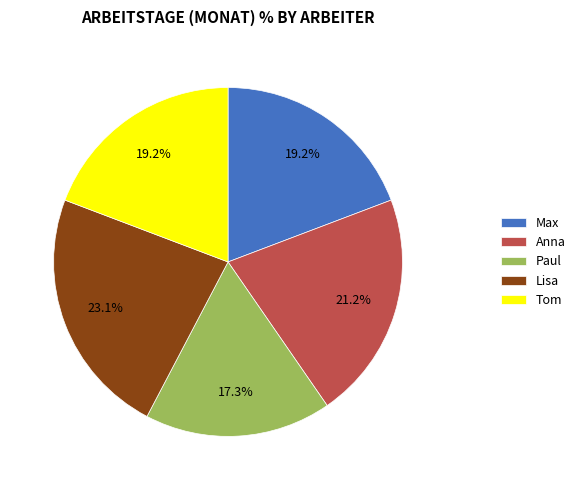

Which slice is the smallest?

Paul